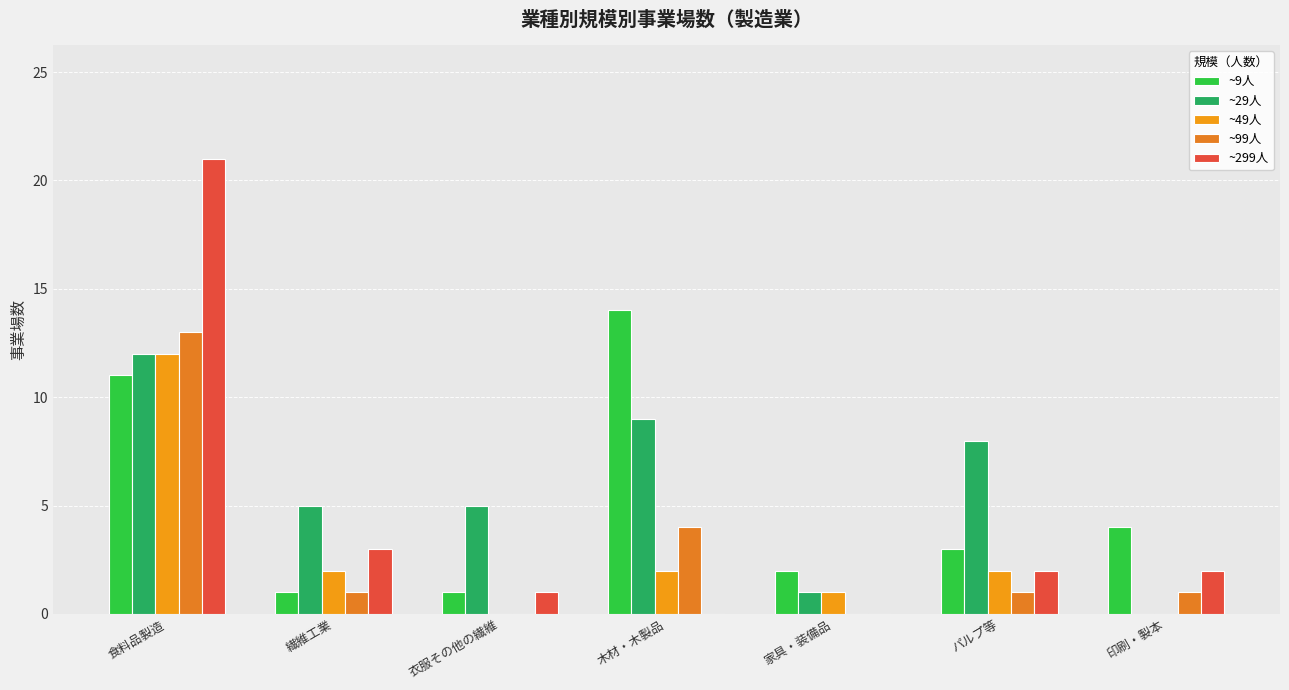

How many data points does each series have?

7